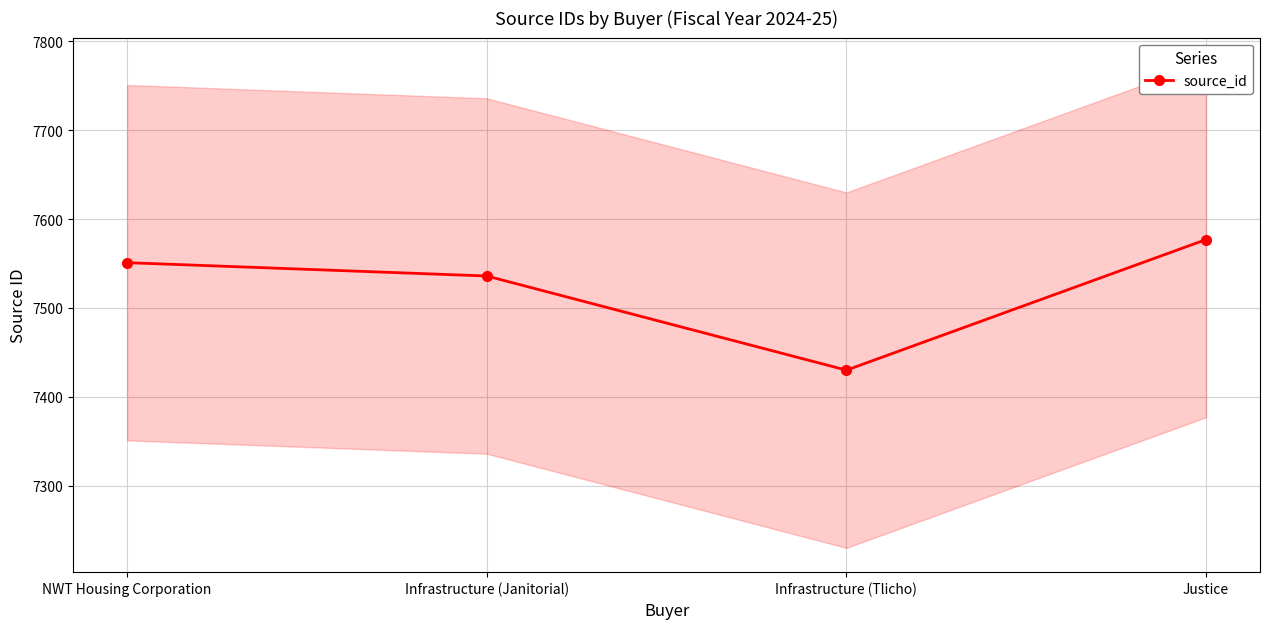

Does the chart display data point markers on the line(s)?

Yes